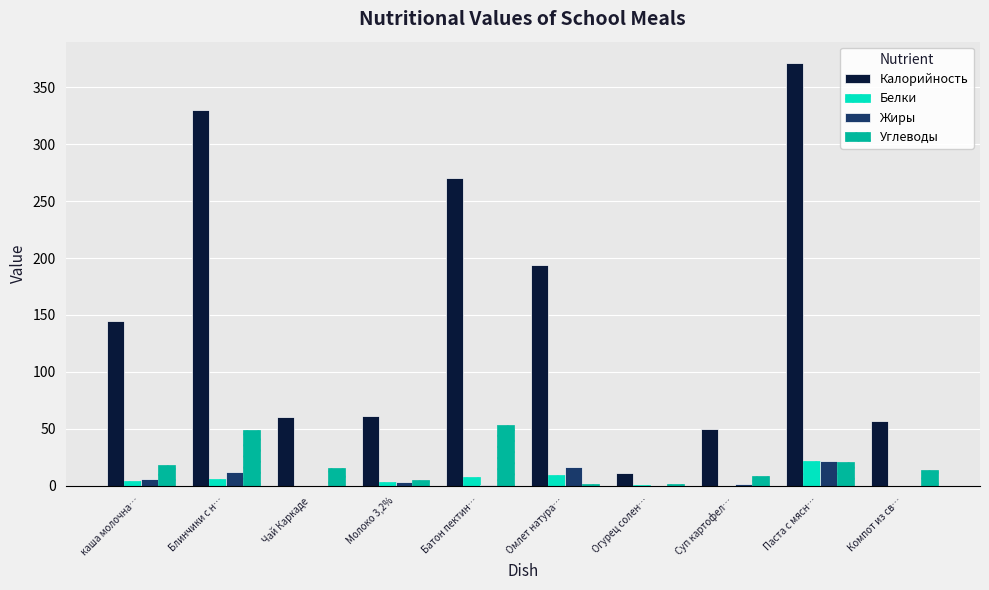

Which series has the largest total across all categories?

Калорийность